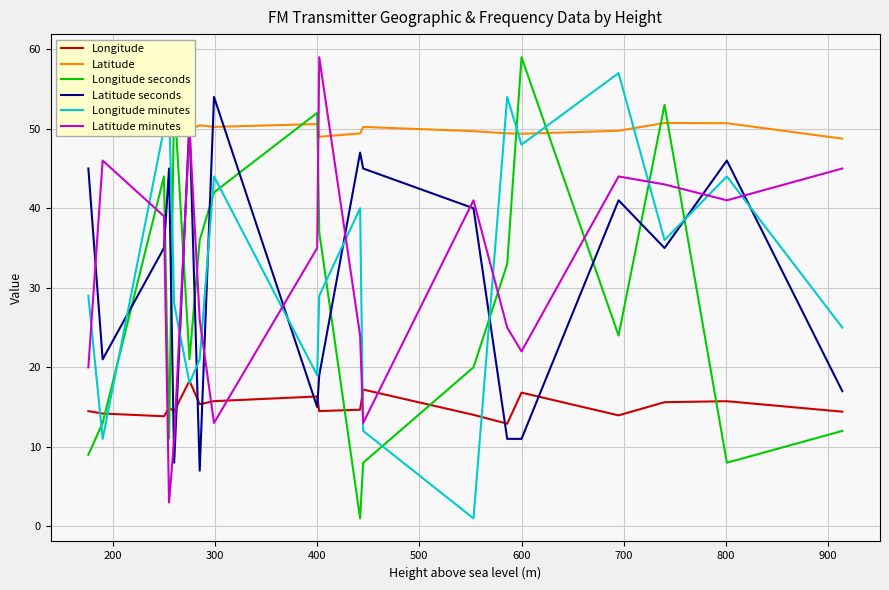

How many intersections are there between Latitude seconds and Latitude minutes?

11